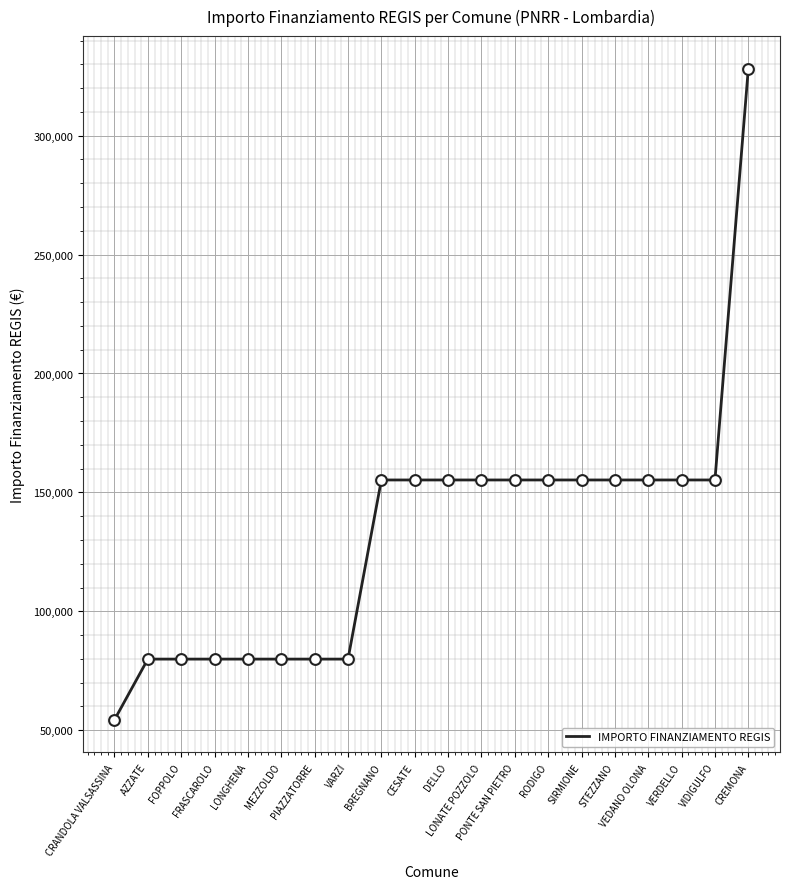

What is the maximum value shown in the chart?

328160